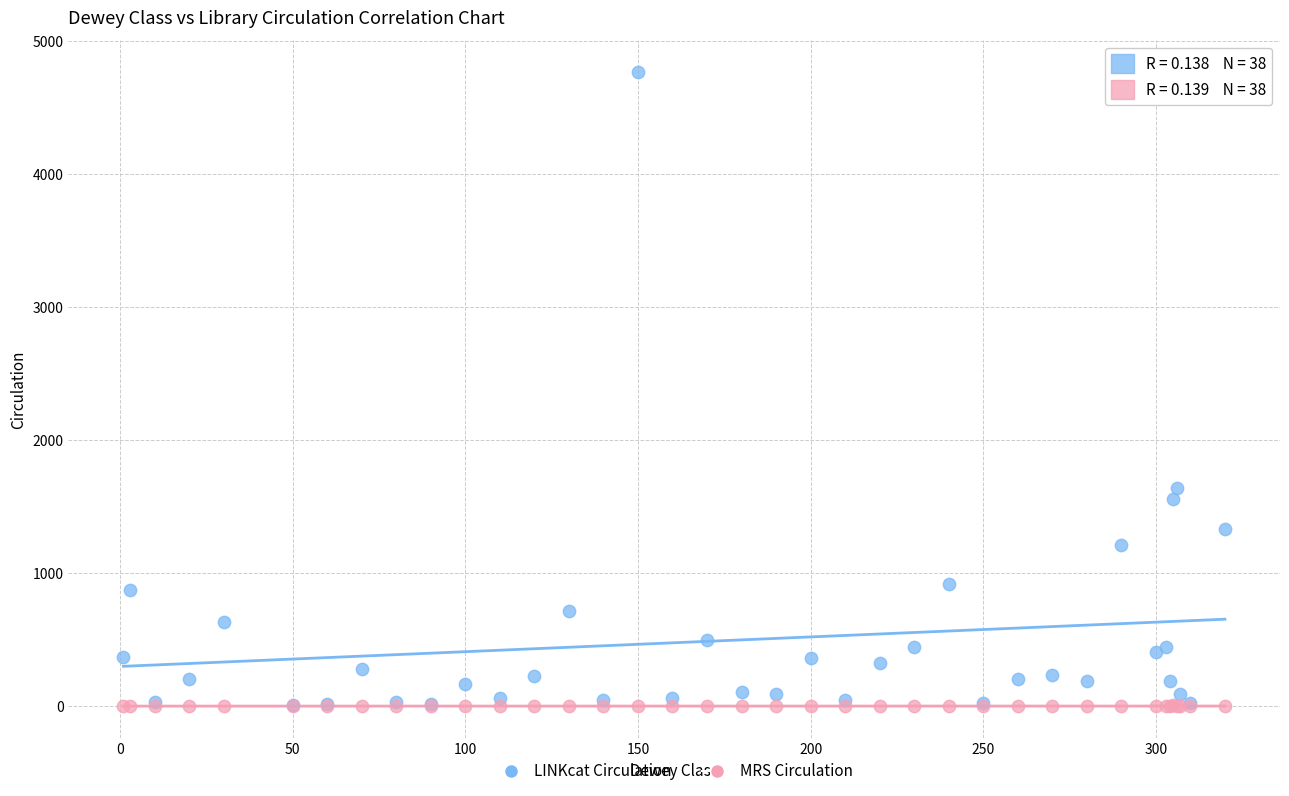

Which series reaches the maximum Y coordinate?

LINKcat Circulation